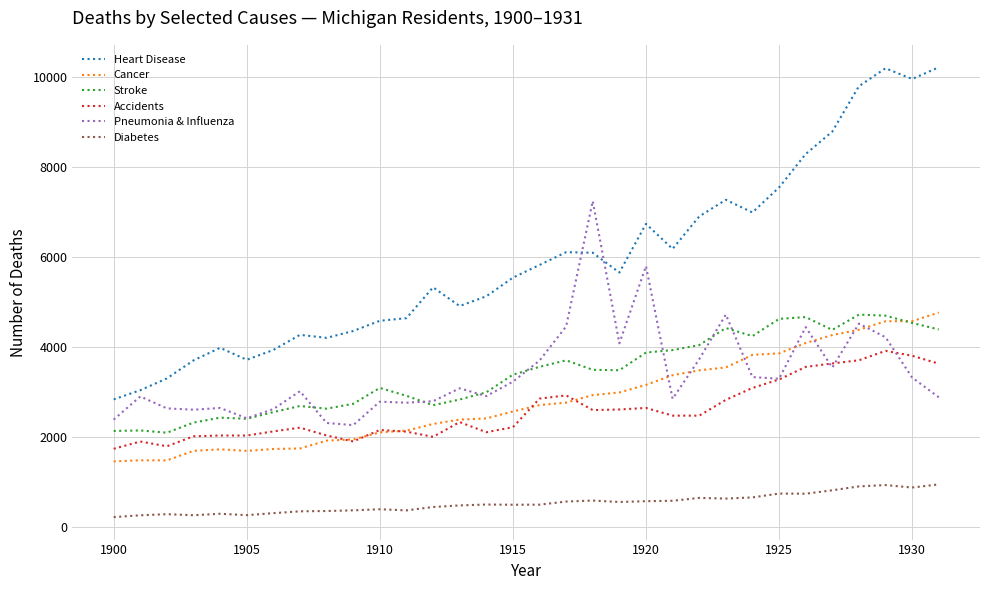

What is the difference between the second highest and second lowest values in the Cancer series?

3089